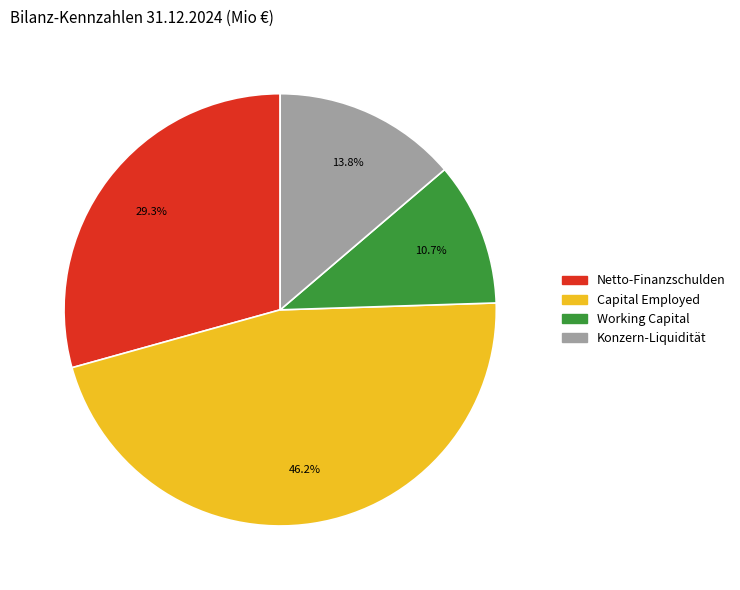

Does any single category account for the majority?

No